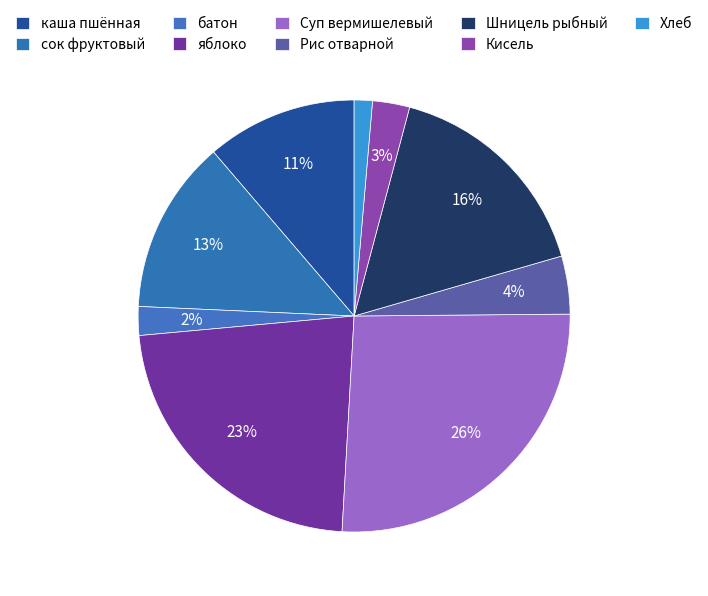

Rank the categories by value from lowest to highest.

Хлеб, батон, Кисель, Рис отварной, каша пшённая, сок фруктовый, Шницель рыбный, яблоко, Суп вермишелевый